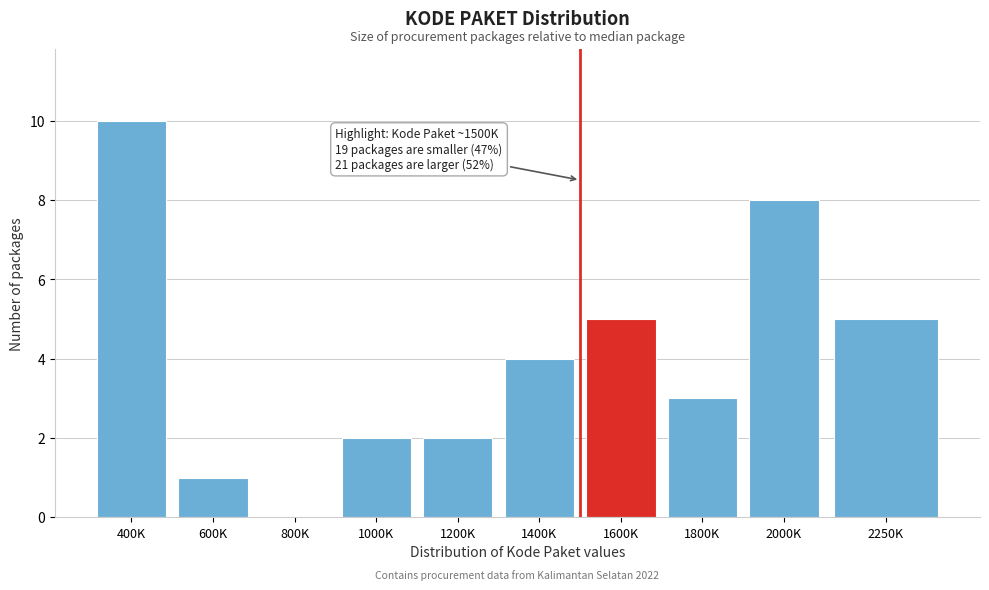

Reading left to right, list all the values displayed in this chart.

400K=10	600K=1	800K=0	1000K=2	1200K=2	1400K=4	1600K=5	1800K=3	2000K=8	2250K=5